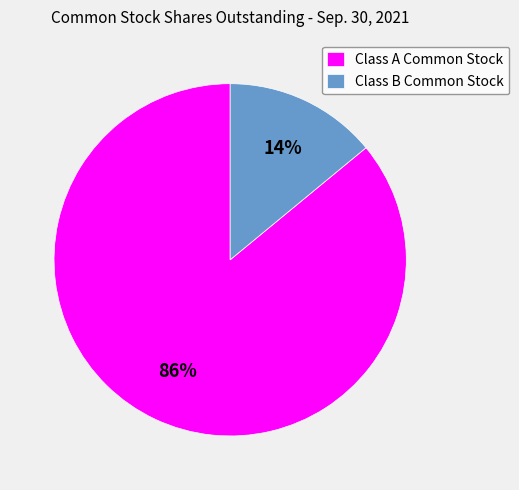

To the nearest percent, what portion does Class B Common Stock represent?

14%